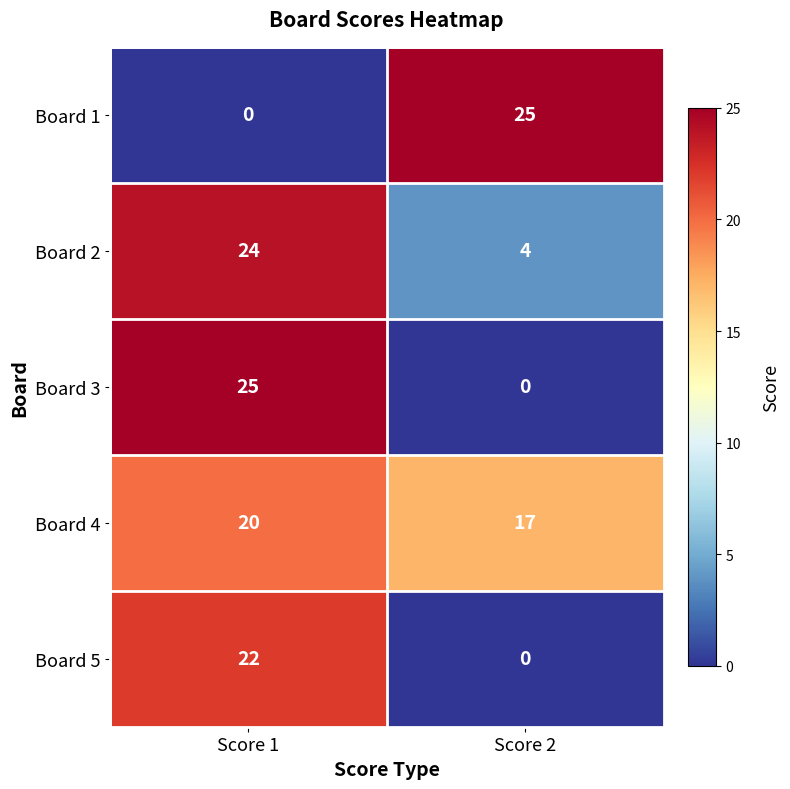

How many categories are shown in the chart?

2